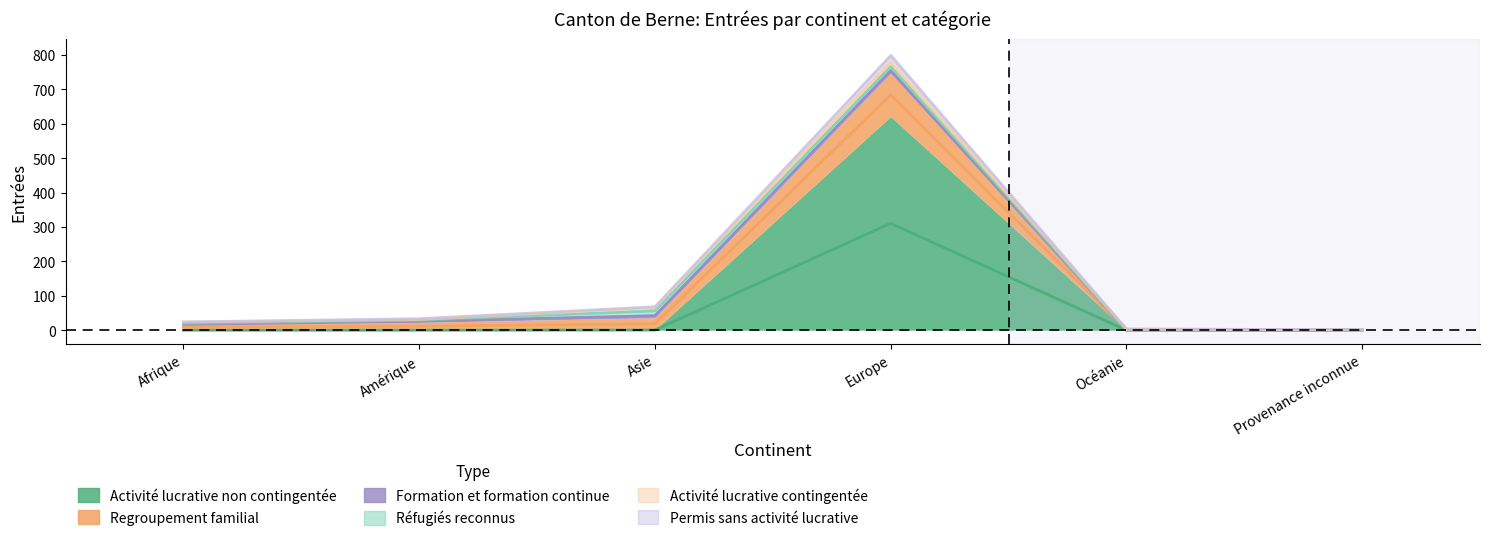

Where does the Formation et formation continue series first go above 6?

Asie